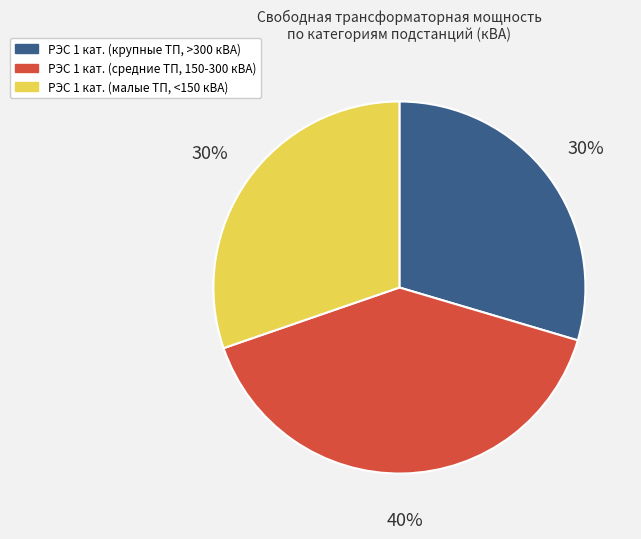

To the nearest percent, what is the average slice percentage?

33%